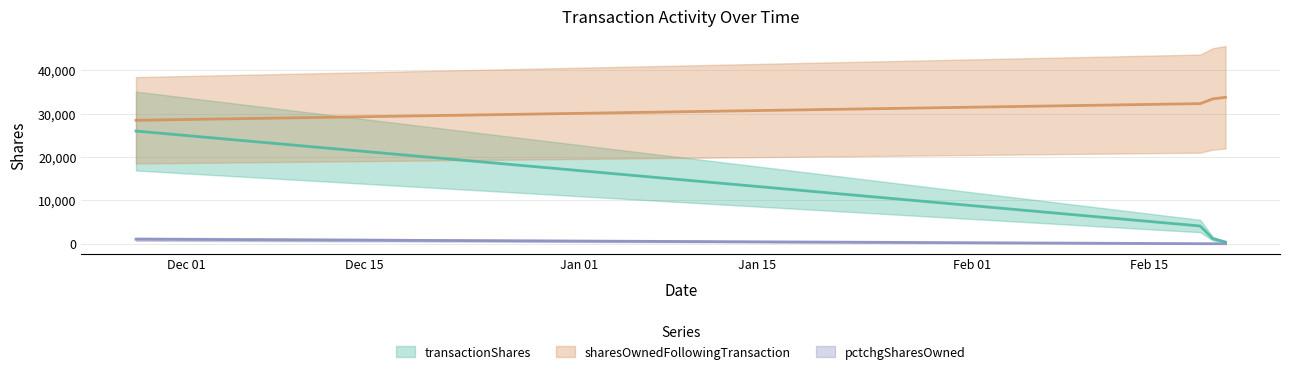

Which series has the largest range (max minus min)?

transactionShares